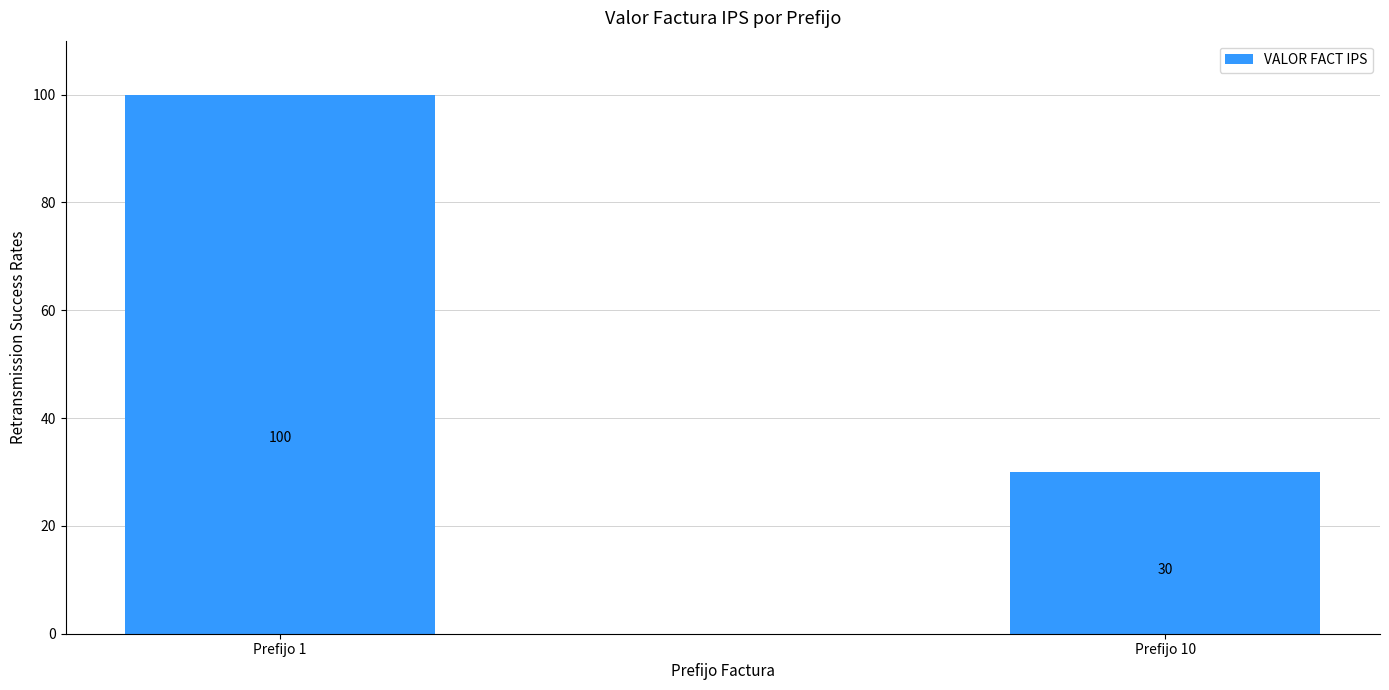

Are the bars grouped side by side (vs. stacked)?

No